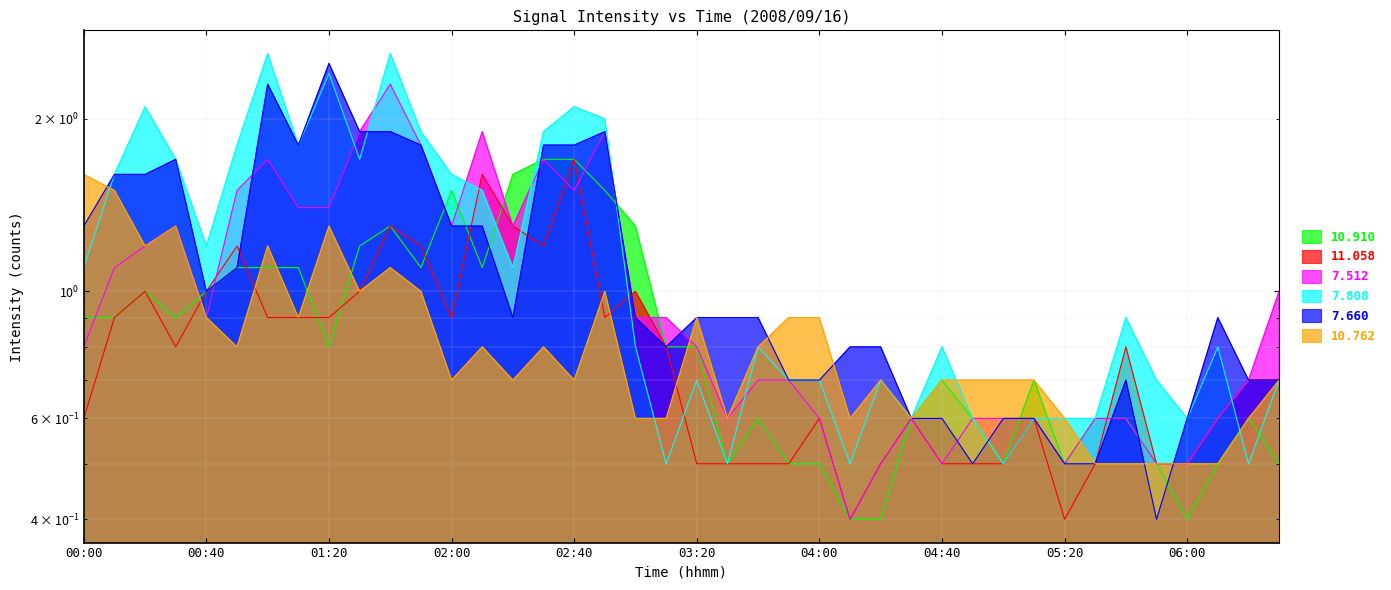

What is the value of the 10.910 point at the 3rd from the left?

1.0